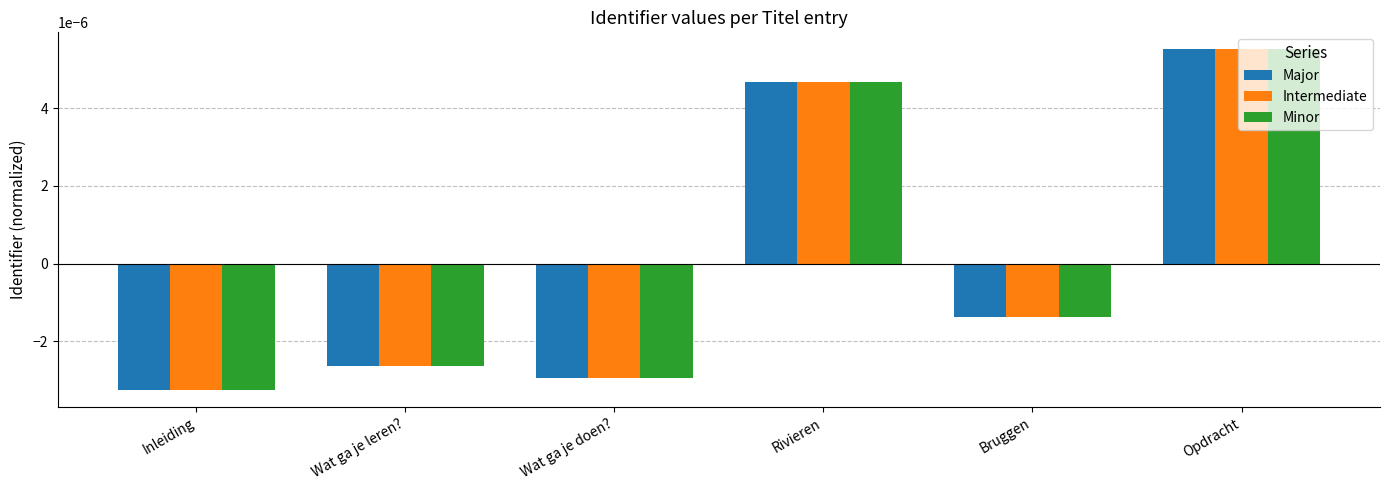

Rank the categories by Intermediate value from highest to lowest.

Opdracht, Rivieren, Bruggen, Wat ga je leren?, Wat ga je doen?, Inleiding